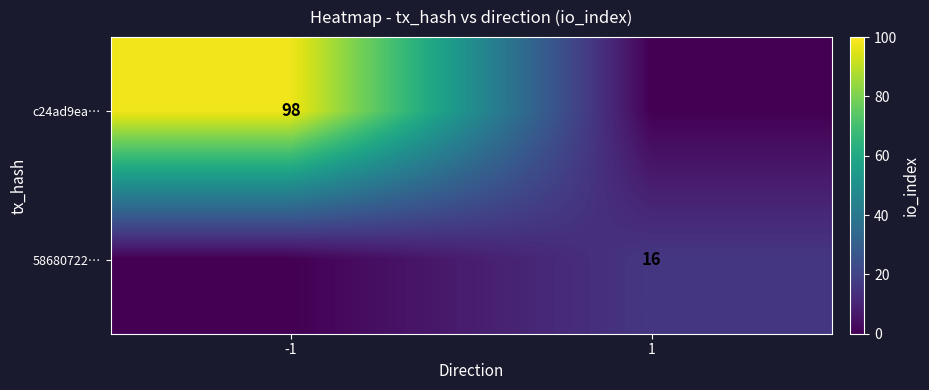

Is it true that 58680722… equals 6 at 1?

False